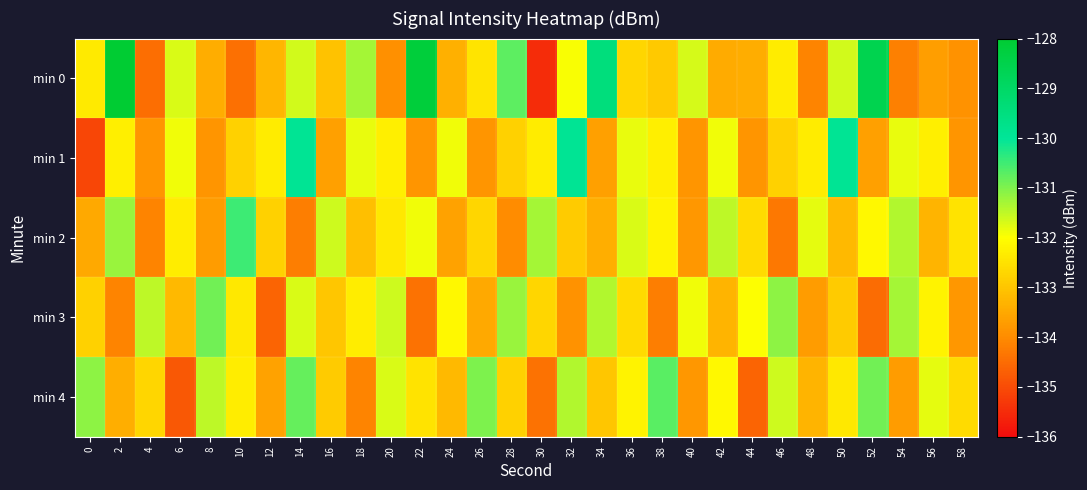

What is the total value across all series at 8?

-663.3